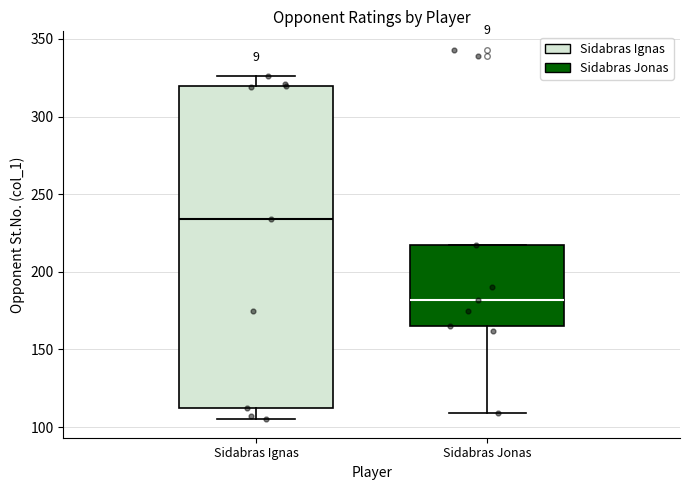

Which box has the lowest median line?

Sidabras Jonas